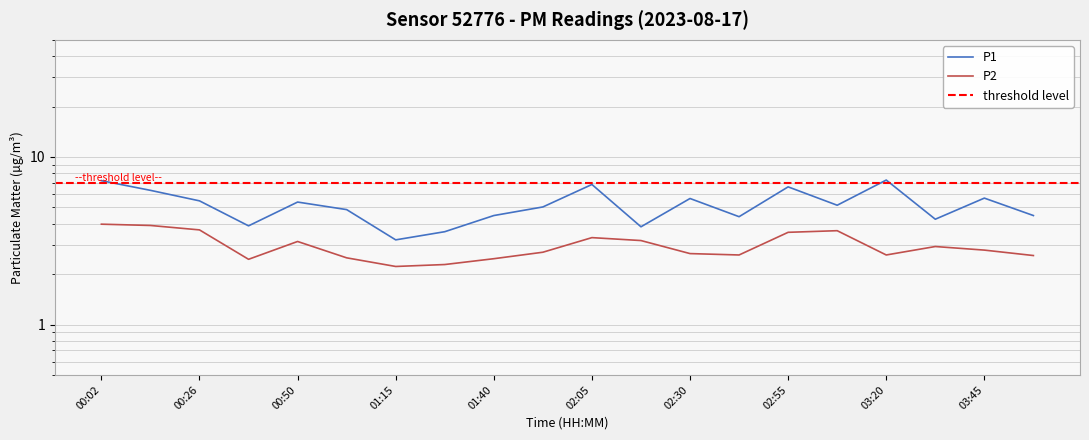

In P2, how many points are higher than both neighbors (excluding endpoints)?

4